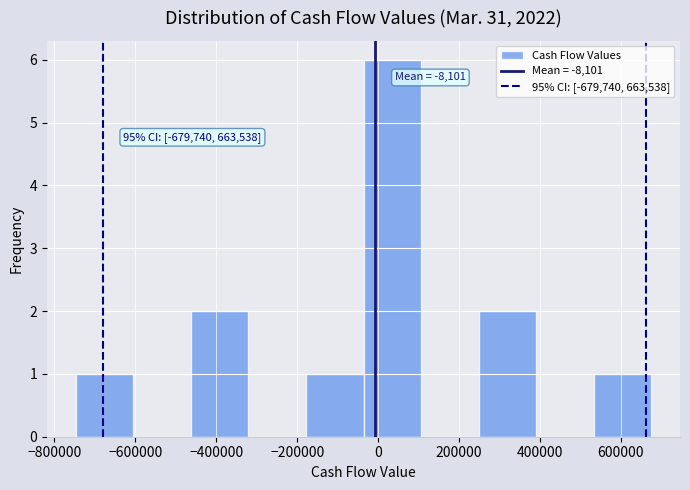

Over which range of the x-axis is the bar tallest?

-40000 to 100000